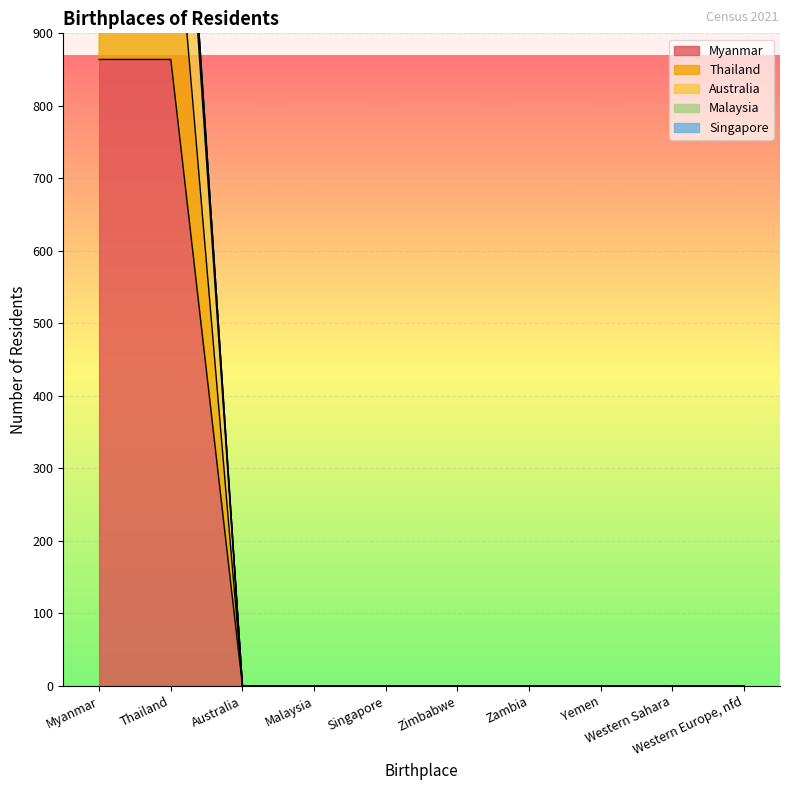

What position from the right is Singapore?

6